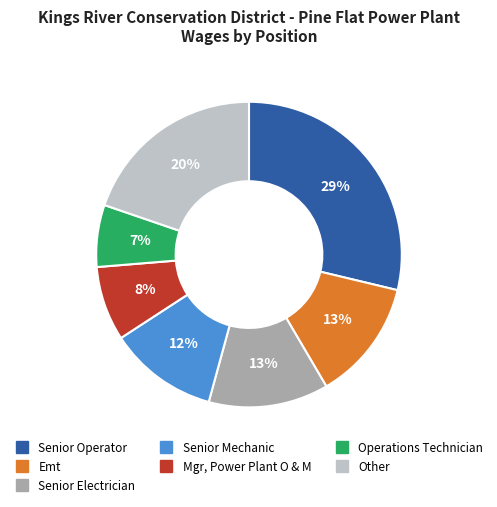

To the nearest percent, what is the difference between the largest and smallest slice percentages?

22%